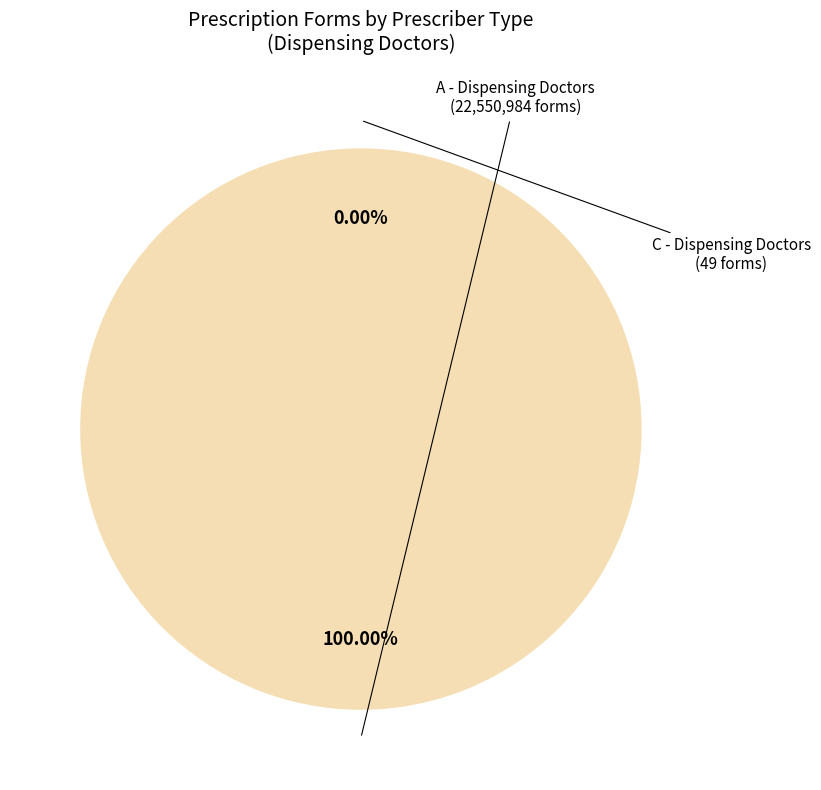

Is it true that C is 19% of the pie?

False